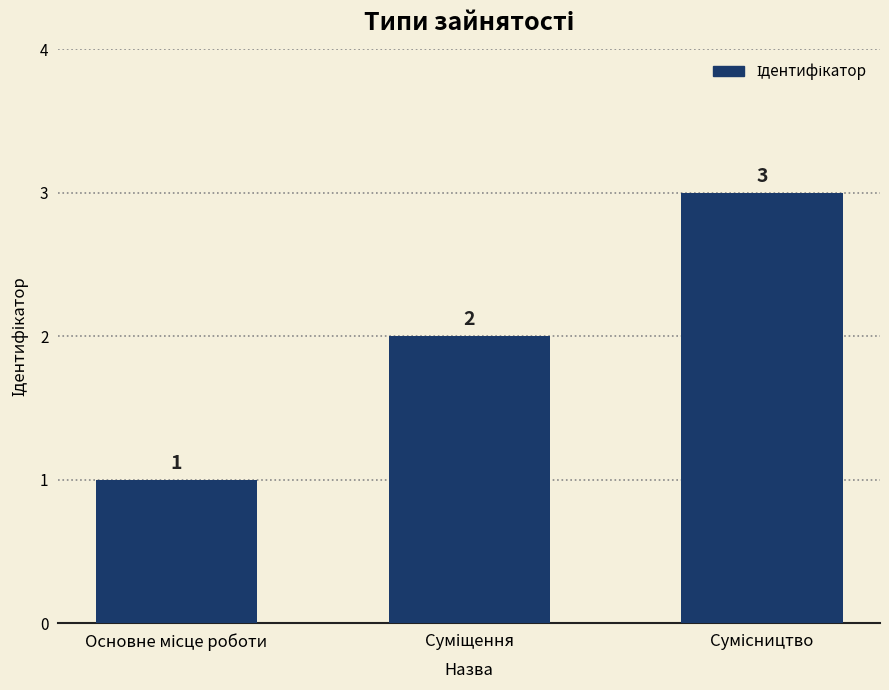

What is the sum of all values?

6